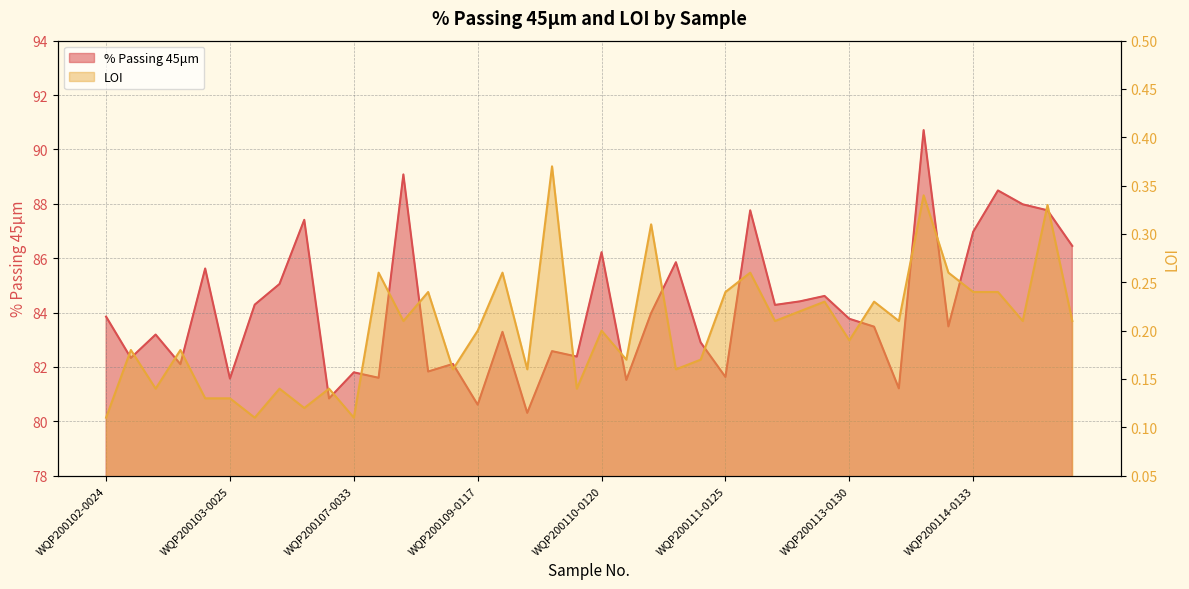

Reading left to right, what are all the values shown in this chart?

% Passing 45μm: WQP200102-0024=83.8	WQP200102-0023=82.3	WQP200103-0028=83.2	WQP200103-0027=82.1	WQP200103-0026=85.6	WQP200103-0025=81.6	WQP200106-0032=84.3	WQP200106-0031=85.0	WQP200106-0030=87.4	WQP200106-0029=80.8	WQP200107-0033=81.8	WQP200108-0037=81.6	WQP200108-0036=89.1	WQP200108-0035=81.8	WQP200108-0034=82.1	WQP200109-0117=80.6	WQP200109-0116=83.3	WQP200109-0115=80.3	WQP200109-0114=82.6	WQP200110-0121=82.4	WQP200110-0120=86.2	WQP200110-0119=81.5	WQP200110-0118=84.0	WQP200111-0127=85.8	WQP200111-0126=82.9	WQP200111-0125=81.6	WQP200111-0124=87.8	WQP200111-0123=84.3	WQP200111-0122=84.4	WQP200113-0131=84.6	WQP200113-0130=83.8	WQP200113-0129=83.5	WQP200113-0128=81.2	WQP200114-0135=90.7	WQP200114-0134=83.5	WQP200114-0133=87.0	WQP200114-0132=88.5	WQP200115-0139=88.0	WQP200115-0138=87.8	WQP200115-0137=86.5
LOI: WQP200102-0024=0.1	WQP200102-0023=0.2	WQP200103-0028=0.1	WQP200103-0027=0.2	WQP200103-0026=0.1	WQP200103-0025=0.1	WQP200106-0032=0.1	WQP200106-0031=0.1	WQP200106-0030=0.1	WQP200106-0029=0.1	WQP200107-0033=0.1	WQP200108-0037=0.3	WQP200108-0036=0.2	WQP200108-0035=0.2	WQP200108-0034=0.2	WQP200109-0117=0.2	WQP200109-0116=0.3	WQP200109-0115=0.2	WQP200109-0114=0.4	WQP200110-0121=0.1	WQP200110-0120=0.2	WQP200110-0119=0.2	WQP200110-0118=0.3	WQP200111-0127=0.2	WQP200111-0126=0.2	WQP200111-0125=0.2	WQP200111-0124=0.3	WQP200111-0123=0.2	WQP200111-0122=0.2	WQP200113-0131=0.2	WQP200113-0130=0.2	WQP200113-0129=0.2	WQP200113-0128=0.2	WQP200114-0135=0.3	WQP200114-0134=0.3	WQP200114-0133=0.2	WQP200114-0132=0.2	WQP200115-0139=0.2	WQP200115-0138=0.3	WQP200115-0137=0.2